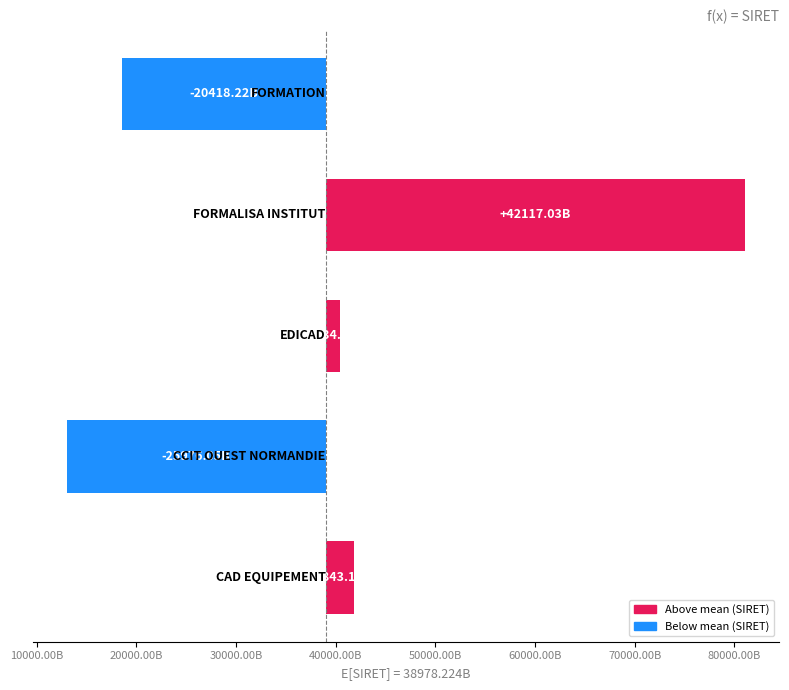

How many categories are shown in the chart?

5